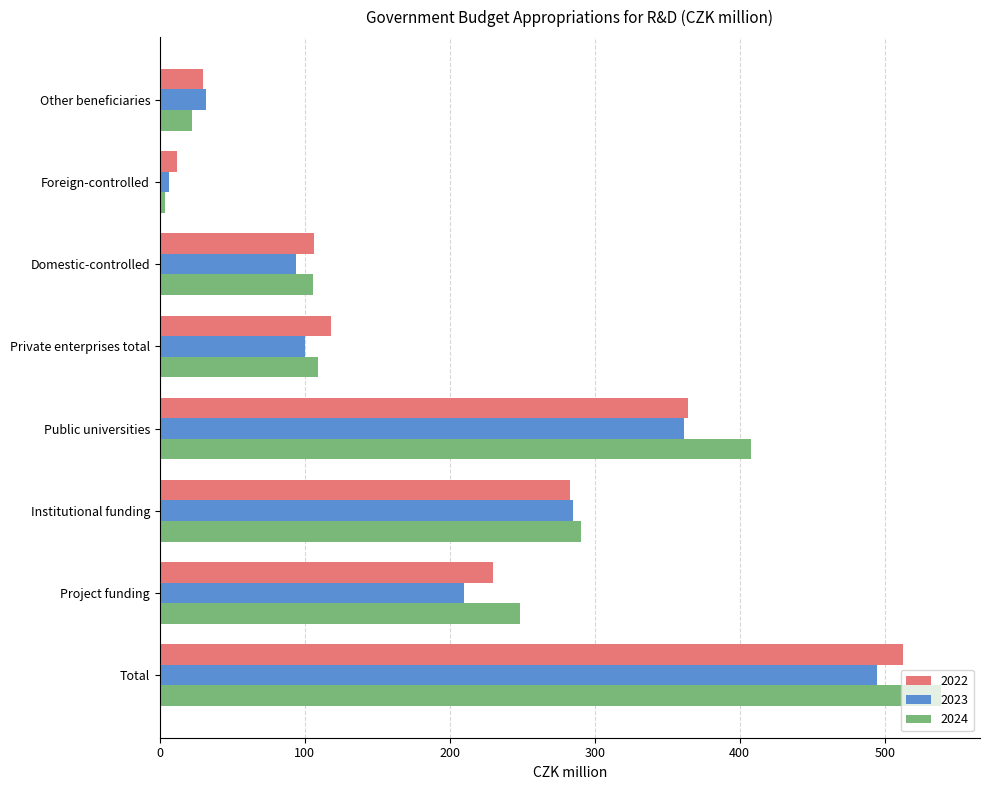

Which series has the largest range (max minus min)?

2024